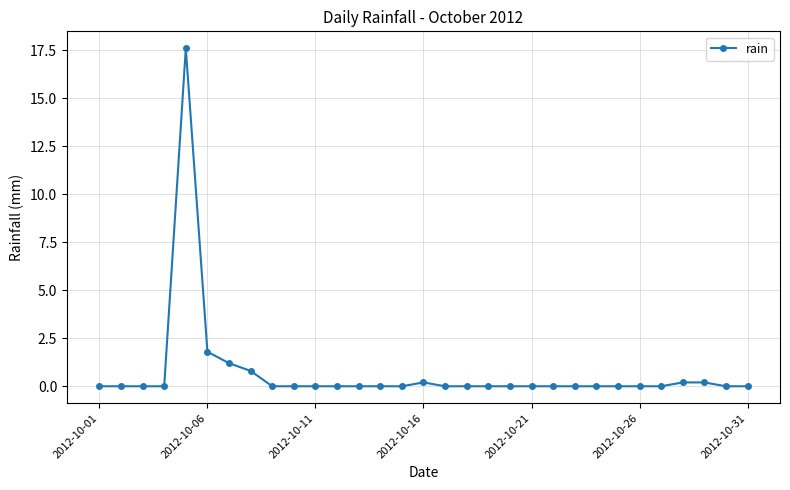

How many categories are shown in the chart?

31